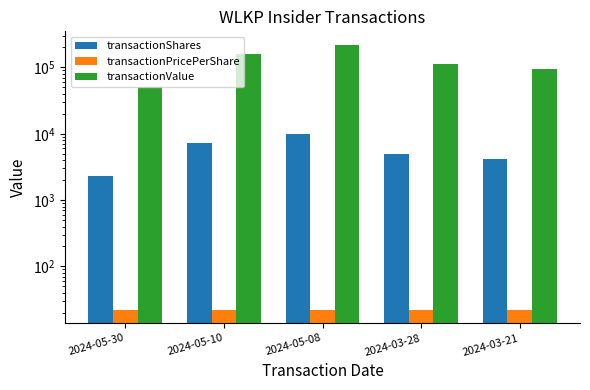

Does the chart contain stacked bars?

No